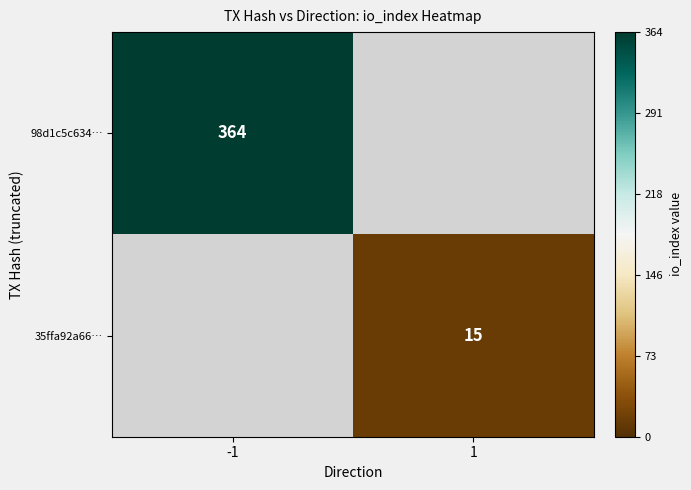

The value of 35ffa92a66… at 1 is 15. True or false?

True